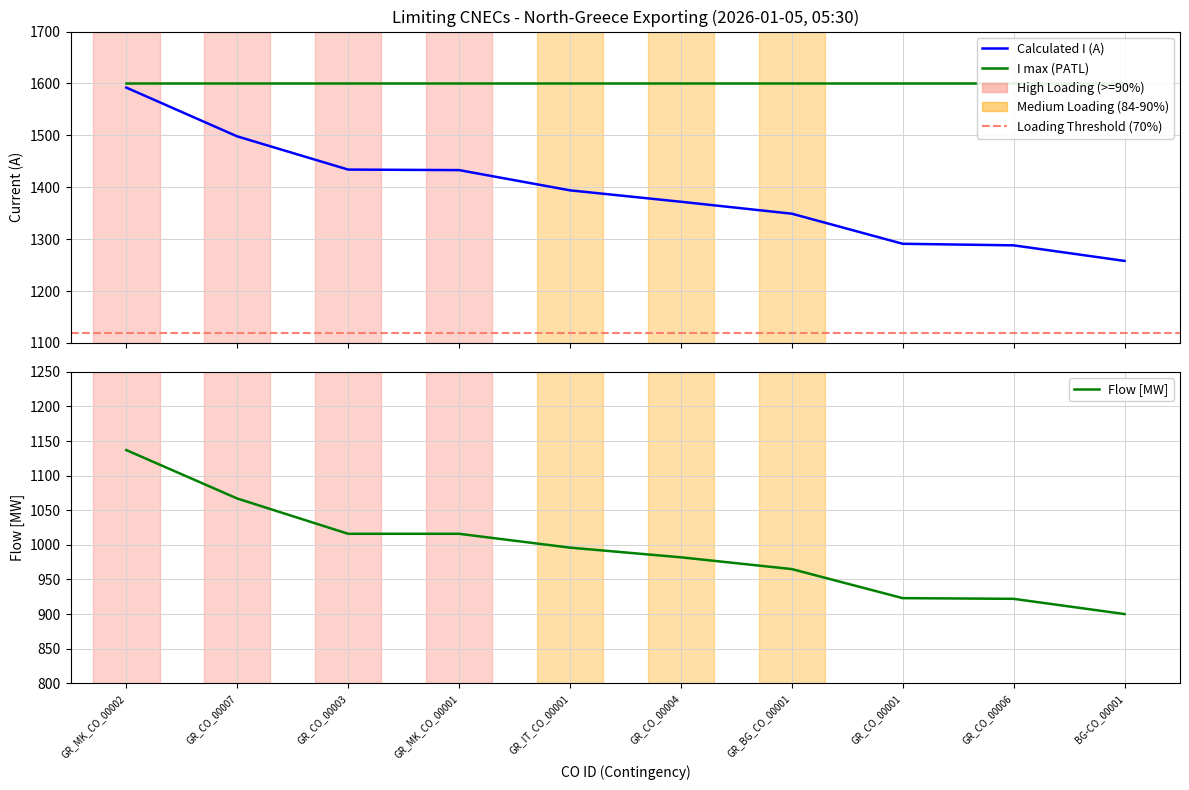

Rank the categories by Calculated I (A) value from highest to lowest.

GR_MK_CO_00002, GR_CO_00007, GR_CO_00003, GR_MK_CO_00001, GR_IT_CO_00001, GR_CO_00004, GR_BG_CO_00001, GR_CO_00001, GR_CO_00006, BG-CO_00001